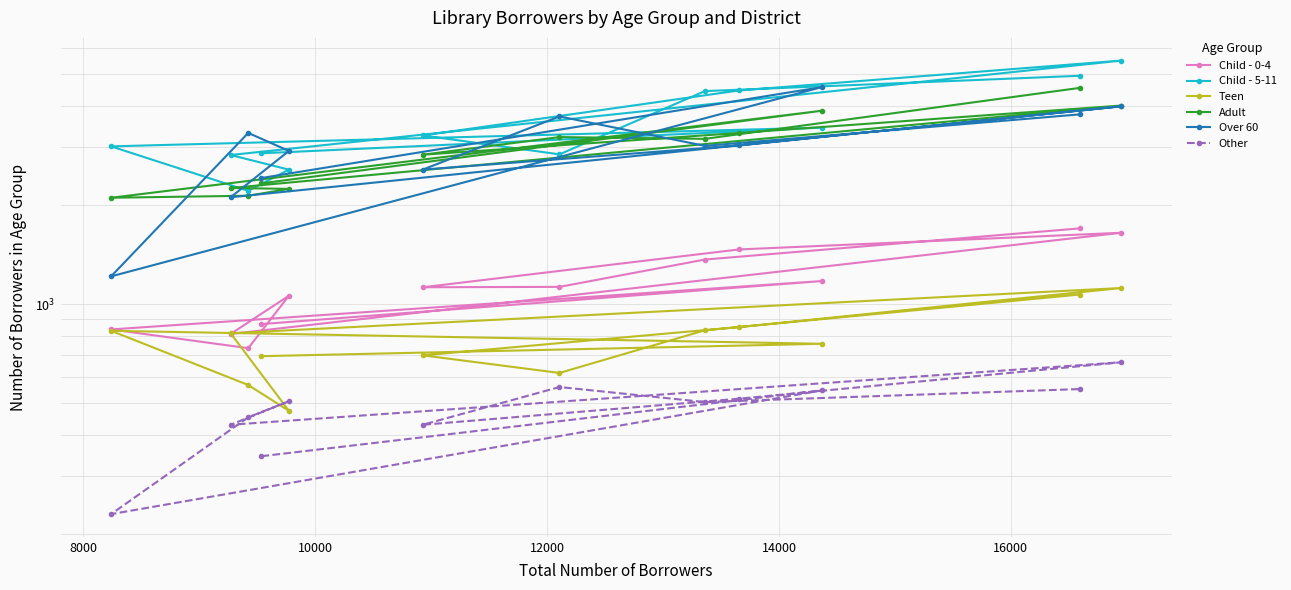

Is this an area chart (filled region under the line)?

No